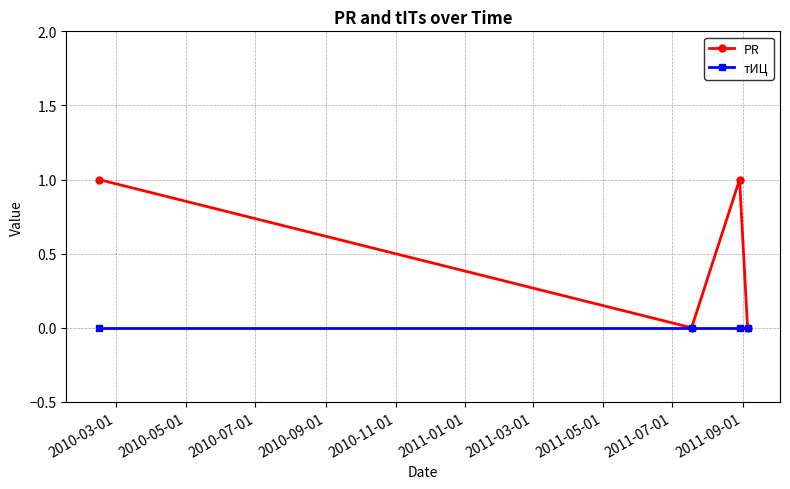

True or false: тИЦ has more than 2 interior local peaks.

False